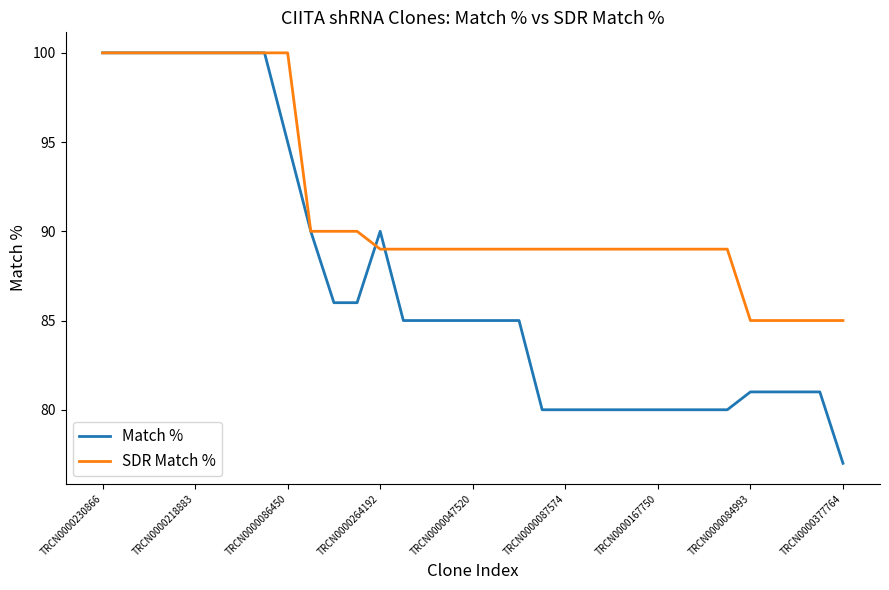

List the series in order of their overall mean, lowest first.

Match %, SDR Match %